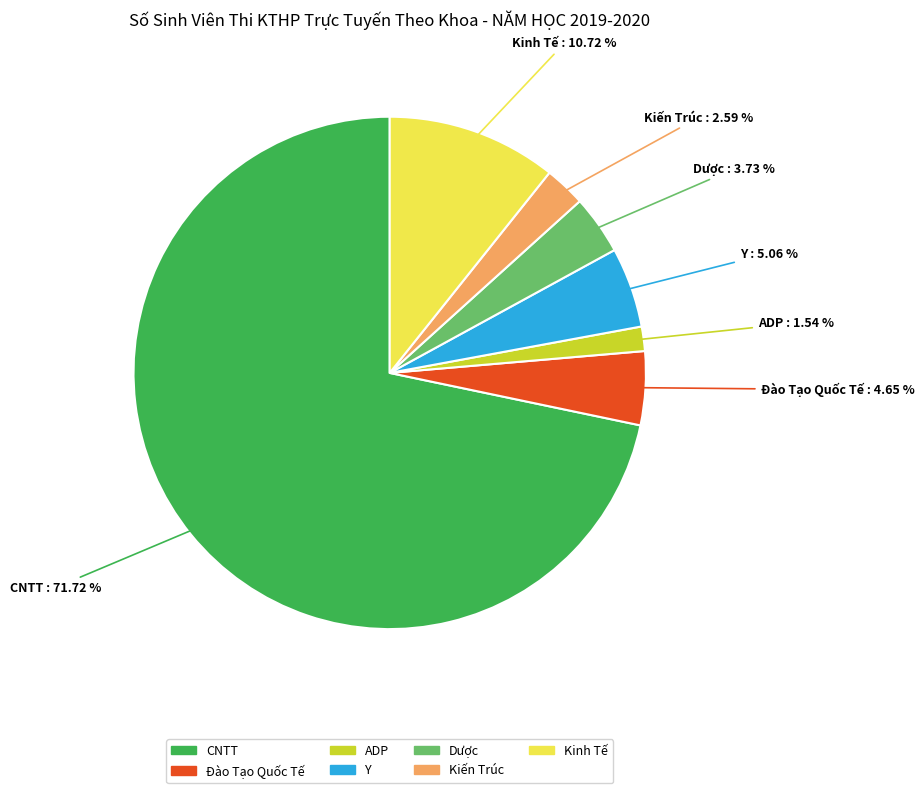

How many slices are in this pie chart?

7